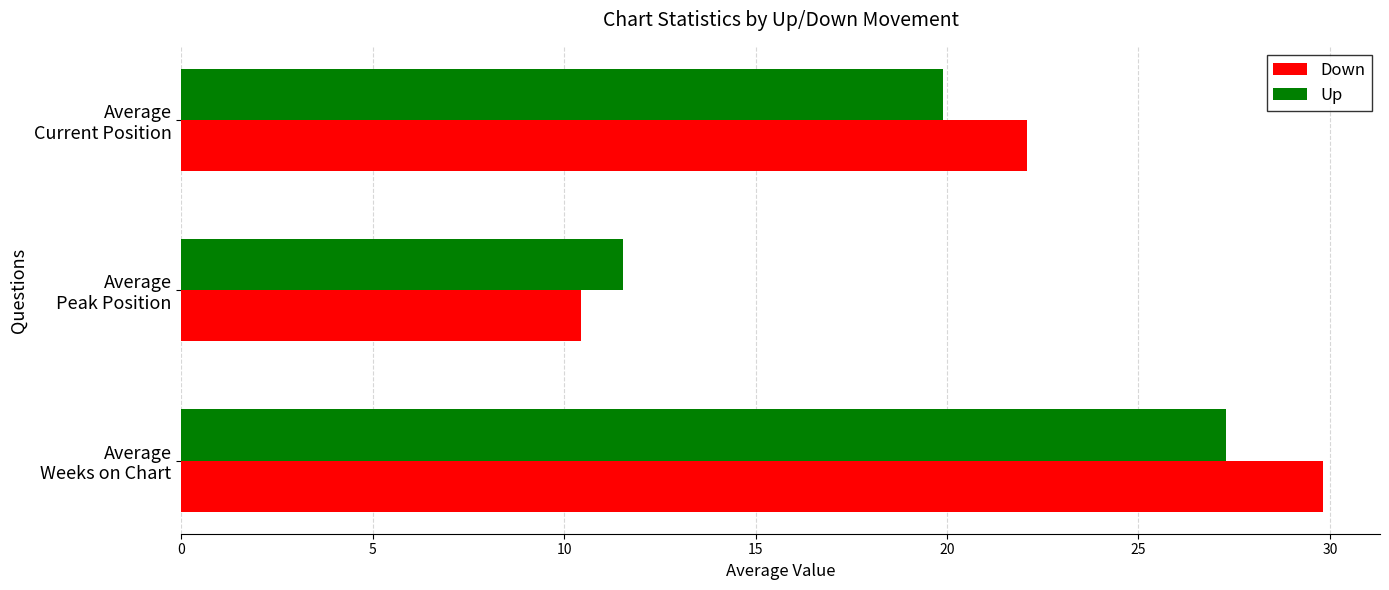

Which series has the widest spread of values?

Down